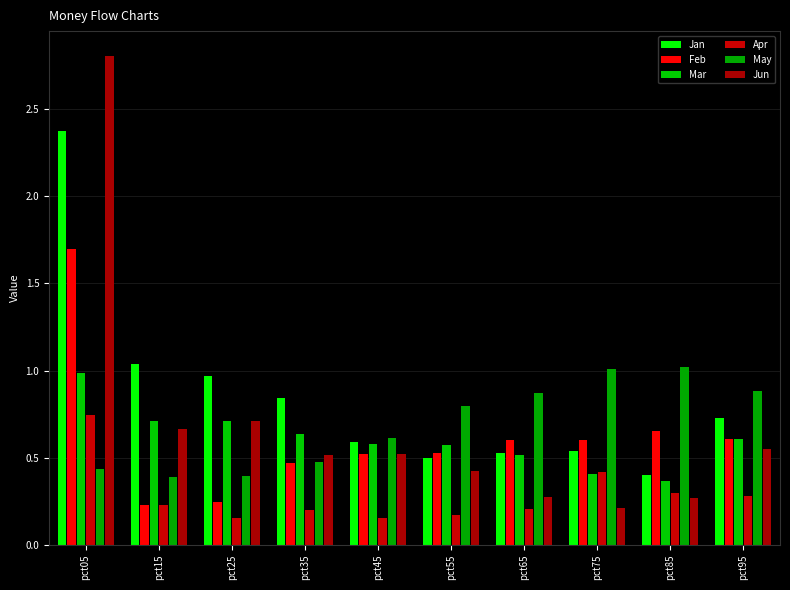

What is the average value of the Jan series?

0.8